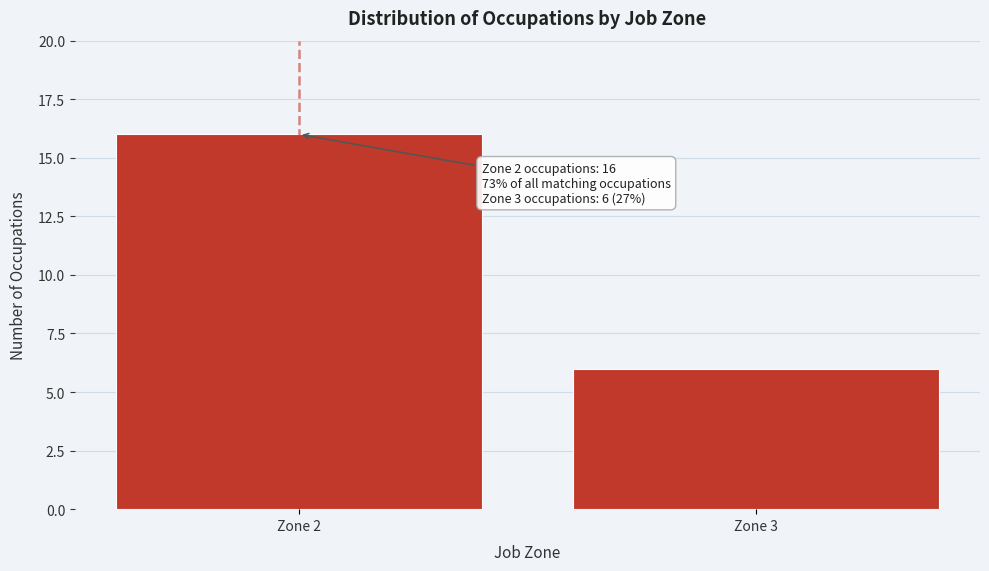

Reading right to left, what are all the values shown in this chart?

Zone 3=6	Zone 2=16